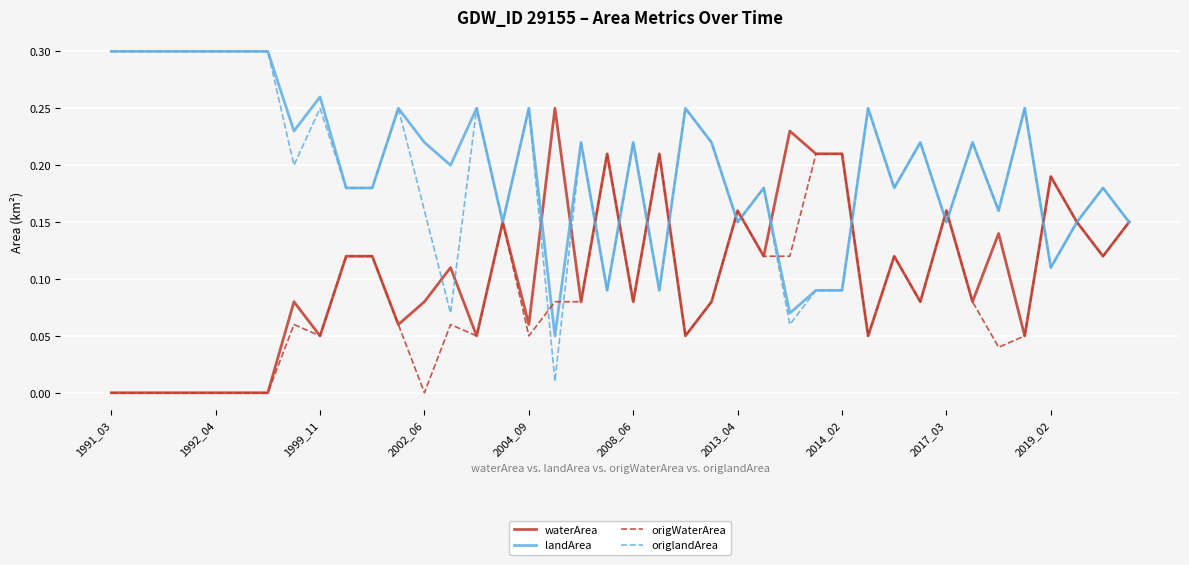

Which series has the largest range (max minus min)?

origlandArea